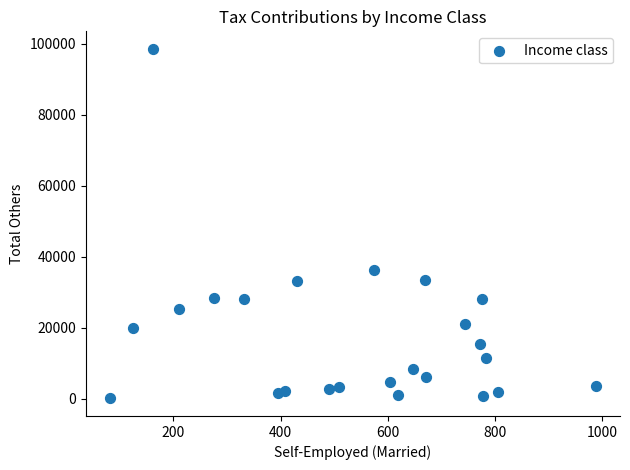

What Y value in the scatter plot is closest to 49374?

36367